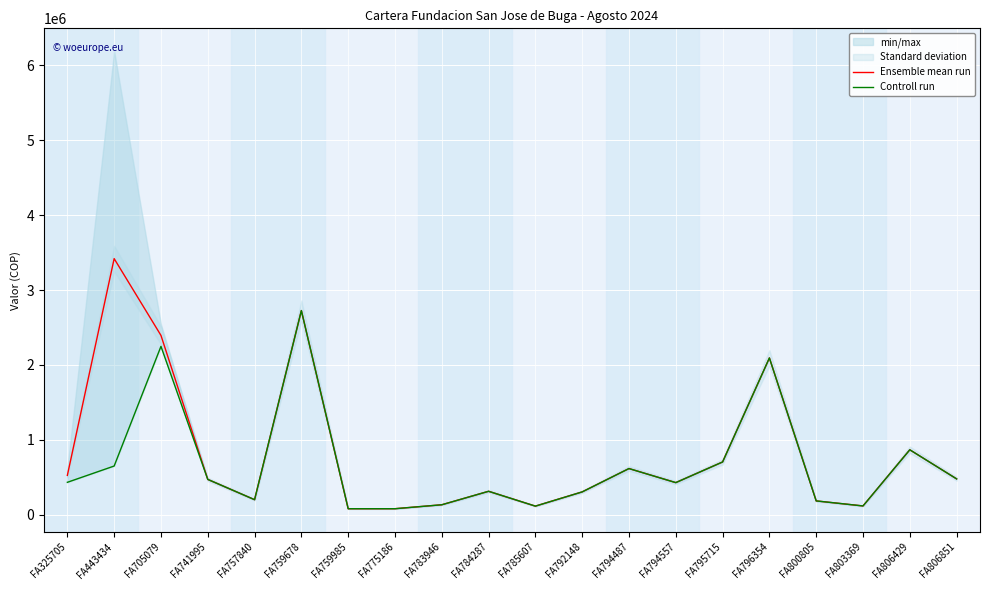

What is the lowest value of the Controll run series?

81400.0